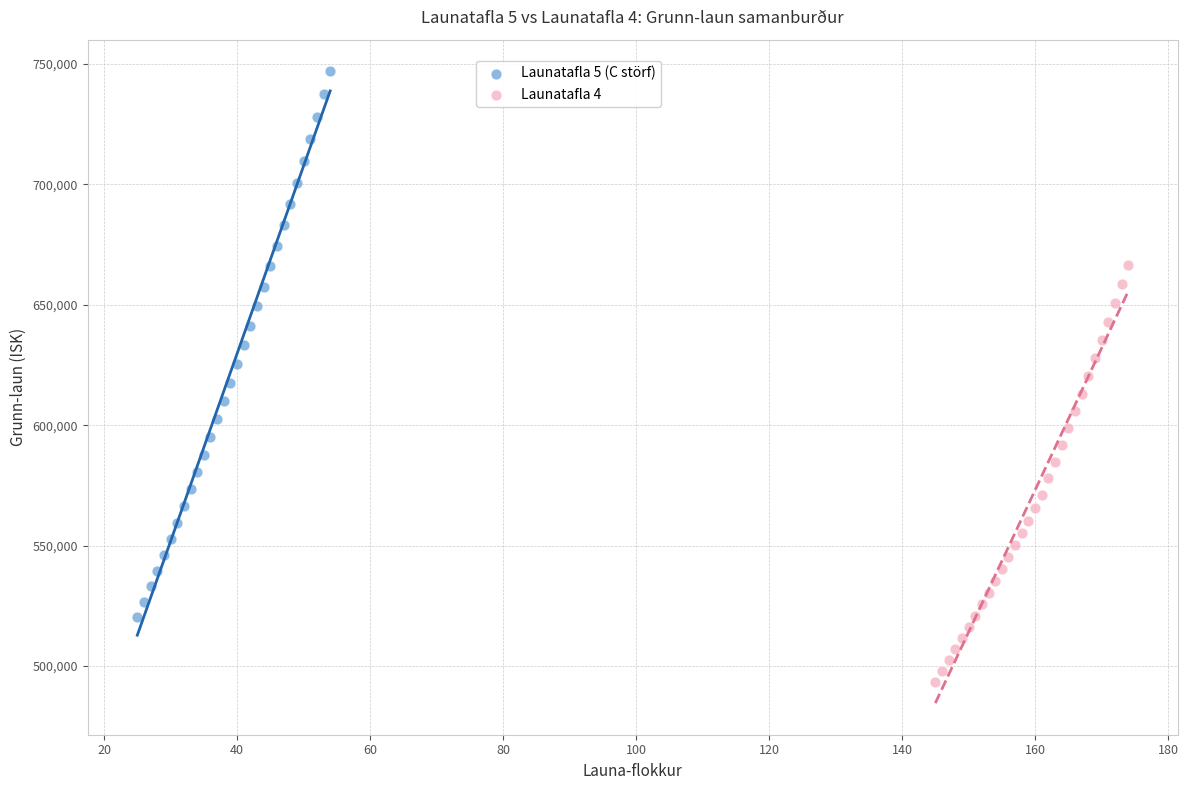

Which series contains the highest Y value?

Launatafla 5 (C störf)